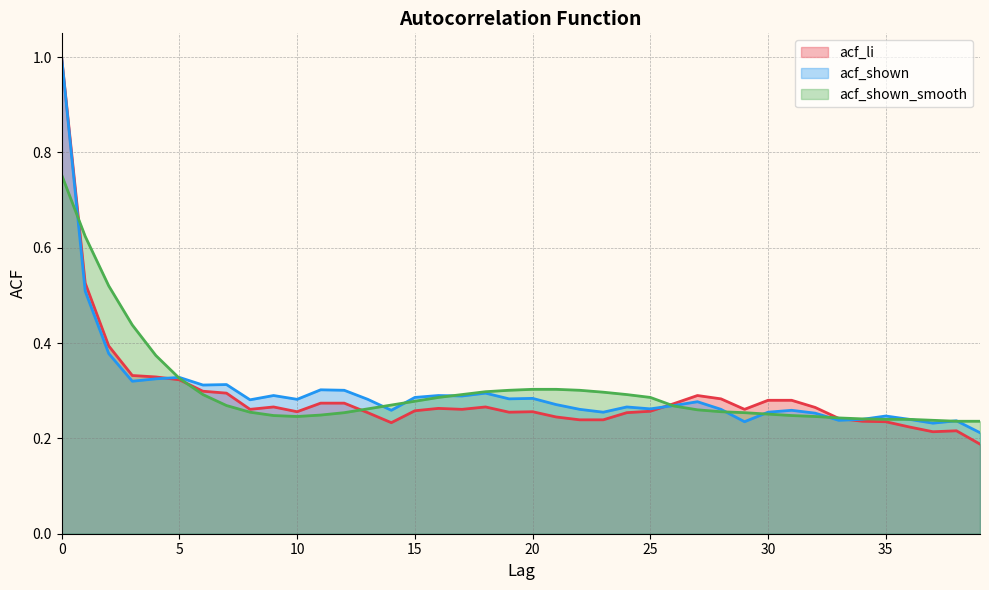

Reading left to right, list all the values displayed in this chart.

acf_li: 1.0	0.5	0.4	0.3	0.3	0.3	0.3	0.3	0.3	0.3	0.3	0.3	0.3	0.3	0.2	0.3	0.3	0.3	0.3	0.3	0.3	0.2	0.2	0.2	0.3	0.3	0.3	0.3	0.3	0.3	0.3	0.3	0.3	0.2	0.2	0.2	0.2	0.2	0.2	0.2
acf_shown: 1.0	0.5	0.4	0.3	0.3	0.3	0.3	0.3	0.3	0.3	0.3	0.3	0.3	0.3	0.3	0.3	0.3	0.3	0.3	0.3	0.3	0.3	0.3	0.3	0.3	0.3	0.3	0.3	0.3	0.2	0.3	0.3	0.3	0.2	0.2	0.2	0.2	0.2	0.2	0.2
acf_shown_smooth: 0.8	0.6	0.5	0.4	0.4	0.3	0.3	0.3	0.3	0.2	0.2	0.2	0.3	0.3	0.3	0.3	0.3	0.3	0.3	0.3	0.3	0.3	0.3	0.3	0.3	0.3	0.3	0.3	0.3	0.3	0.3	0.2	0.2	0.2	0.2	0.2	0.2	0.2	0.2	0.2